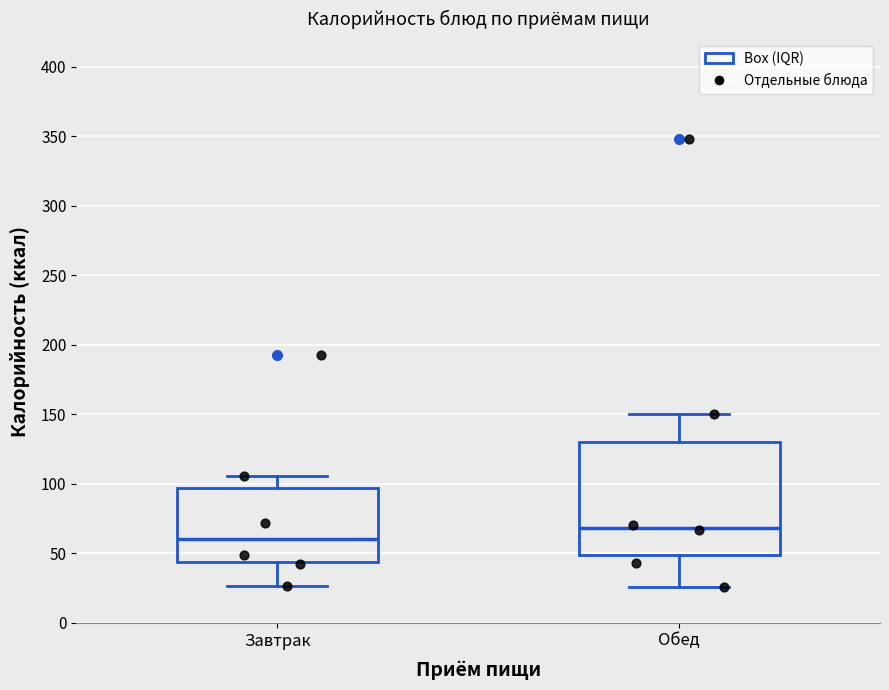

Reading left to right, read every box against the y-axis: the position of its median line, the range the box covers, and the ends of its whiskers. The values are not printed on the chart, so give them approximately, as read against the axis.

Завтрак: median 60, box 45 to 95, whiskers 25 to 105
Обед: median 70, box 50 to 130, whiskers 25 to 150